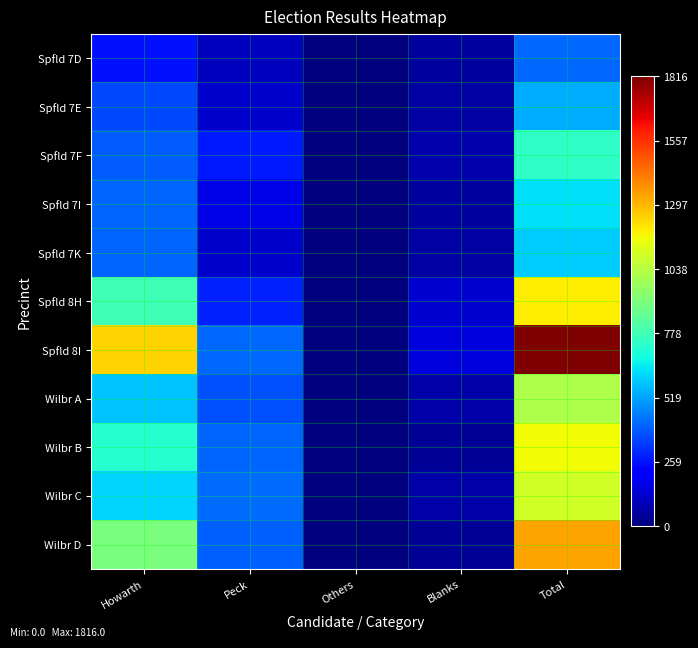

Reading left to right, transcribe all the data shown in this chart.

Spfld 7D: Howarth=258	Peck=101	Others=0	Blanks=53	Total=412
Spfld 7E: Howarth=357	Peck=121	Others=0	Blanks=58	Total=536
Spfld 7F: Howarth=396	Peck=271	Others=0	Blanks=77	Total=744
Spfld 7I: Howarth=407	Peck=169	Others=0	Blanks=55	Total=631
Spfld 7K: Howarth=406	Peck=125	Others=0	Blanks=61	Total=592
Spfld 8H: Howarth=775	Peck=289	Others=0	Blanks=133	Total=1197
Spfld 8I: Howarth=1247	Peck=414	Others=0	Blanks=155	Total=1816
Wilbr A: Howarth=577	Peck=369	Others=0	Blanks=69	Total=1015
Wilbr B: Howarth=723	Peck=407	Others=0	Blanks=39	Total=1169
Wilbr C: Howarth=607	Peck=424	Others=0	Blanks=64	Total=1095
Wilbr D: Howarth=901	Peck=402	Others=0	Blanks=37	Total=1340